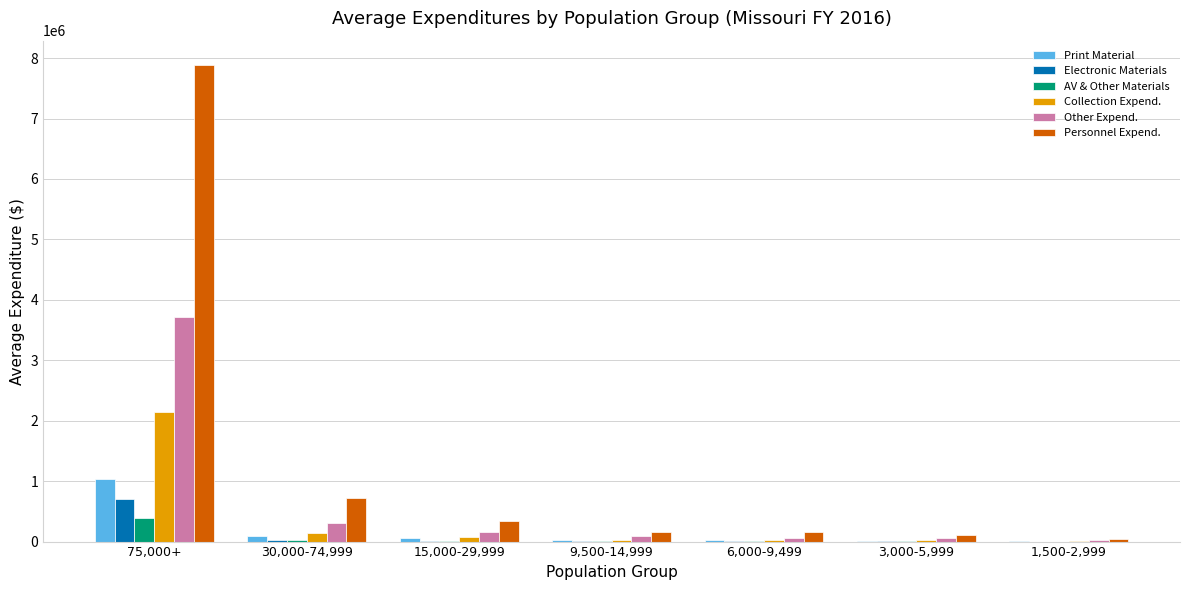

Which series has the largest total across all categories?

Personnel Expend.